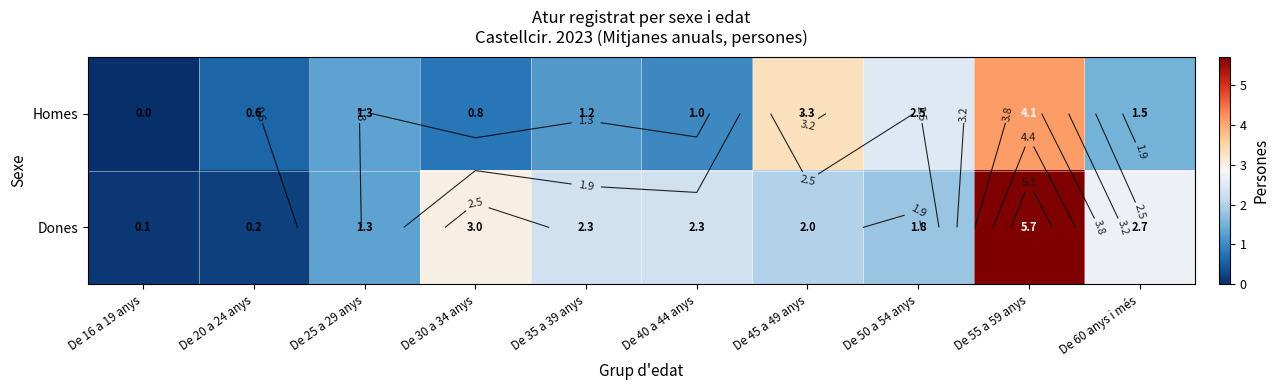

How many data points in Homes are above 1?

6